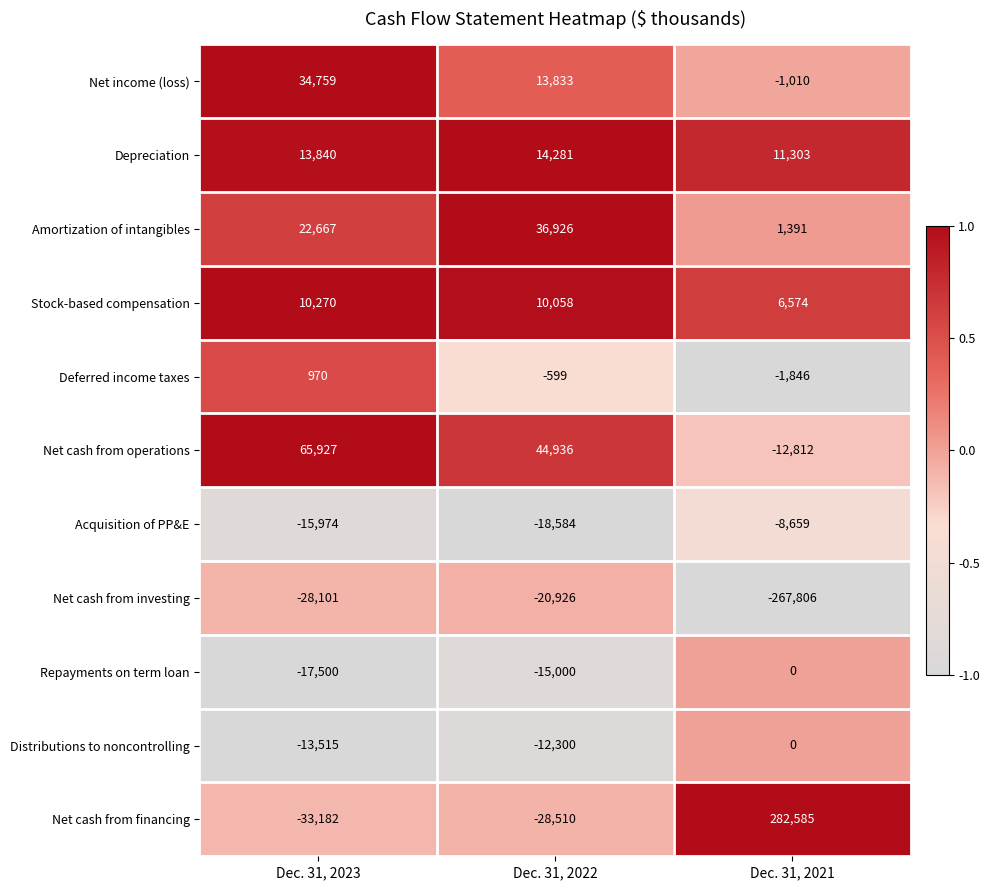

What is the total value across all series at Dec. 31, 2021?

9720